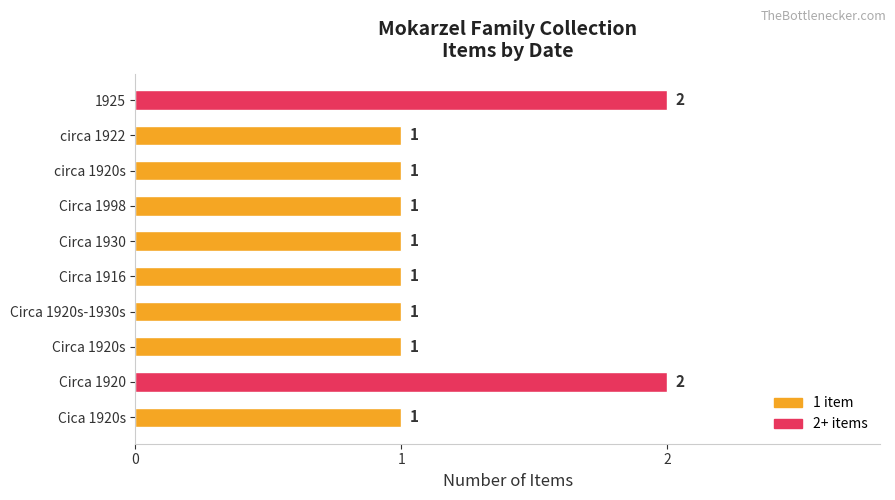

True or false: the data shows 2 at Circa 1930.

False